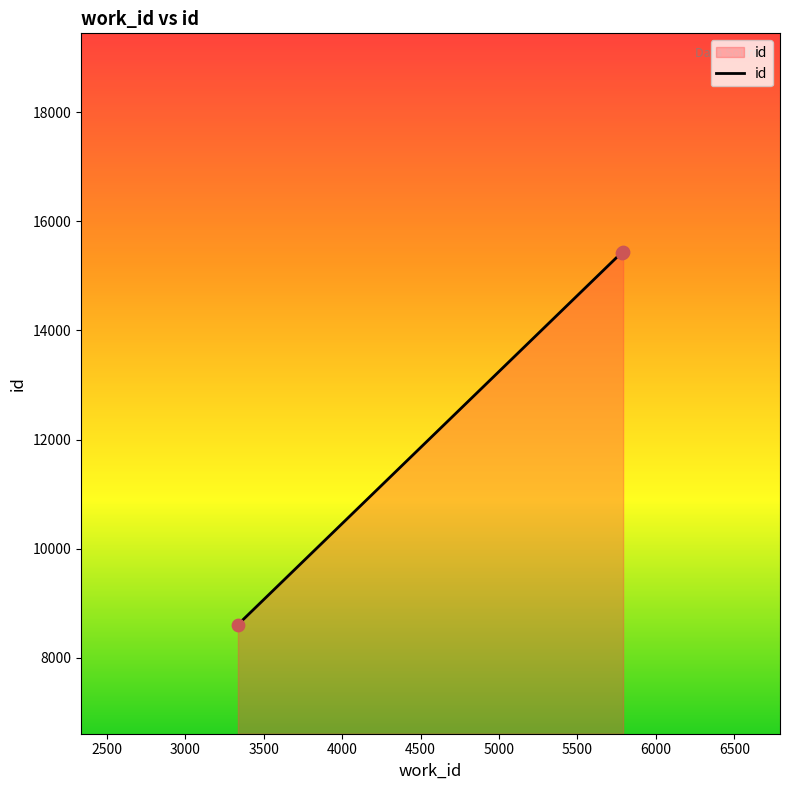

What is the minimum value shown in the chart?

8607